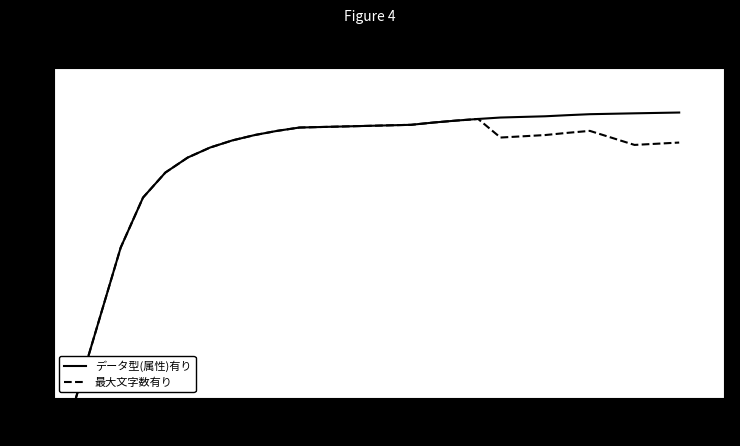

What is the maximum value for データ型(属性)有り?

95.0